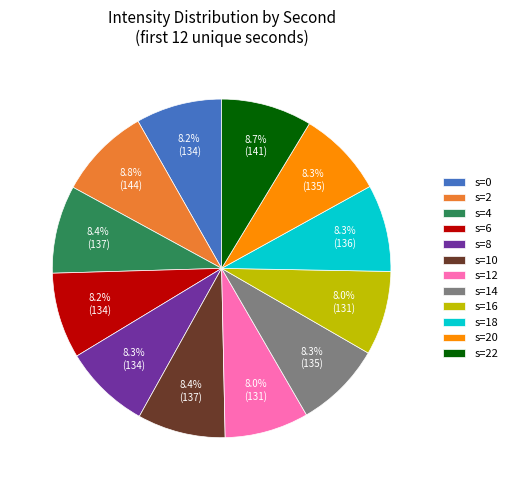

How many slices are in this pie chart?

12